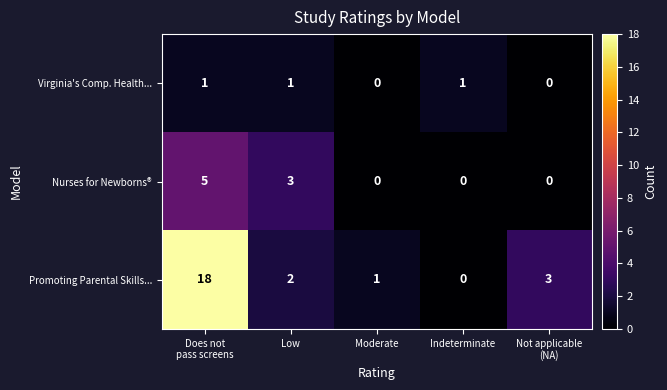

What is the spread (max minus min) of values at Not applicable
(NA)?

3